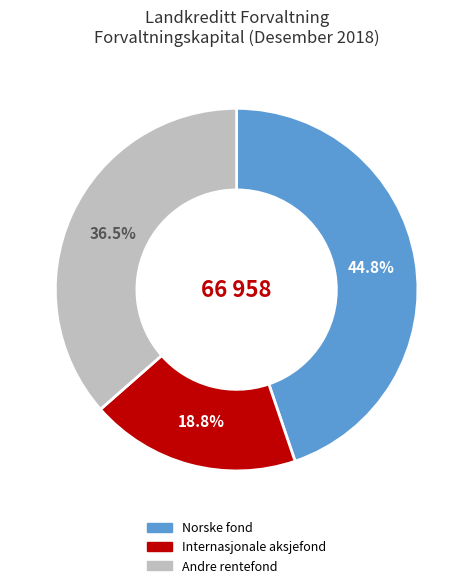

Does any single category account for the majority?

No